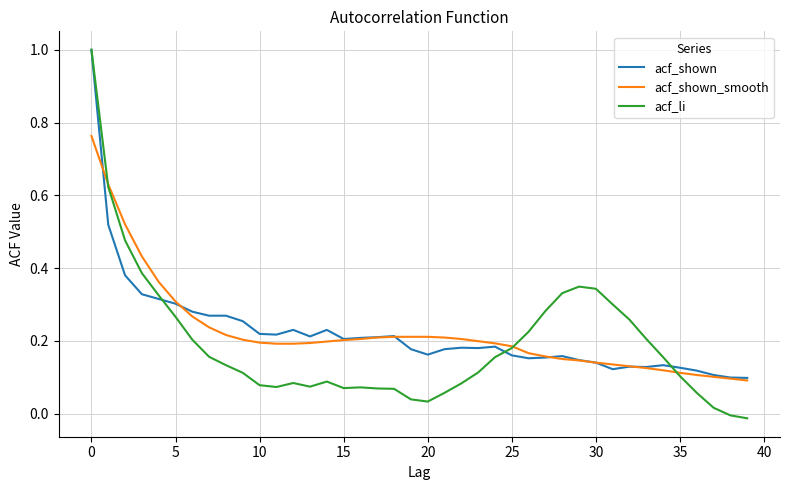

What is the maximum value shown in the chart?

1.0